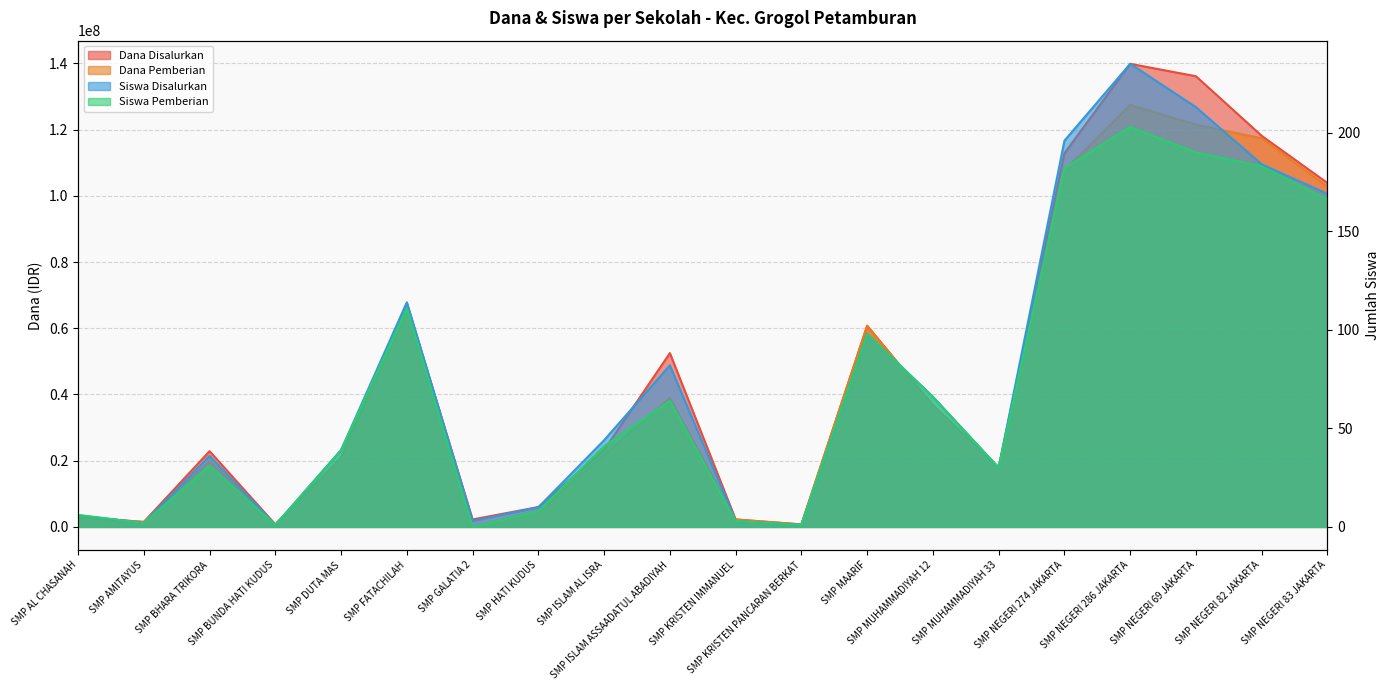

Is the value of Dana Pemberian at SMP MAARIF greater than the value of Siswa Disalurkan at SMP NEGERI 274 JAKARTA?

Yes